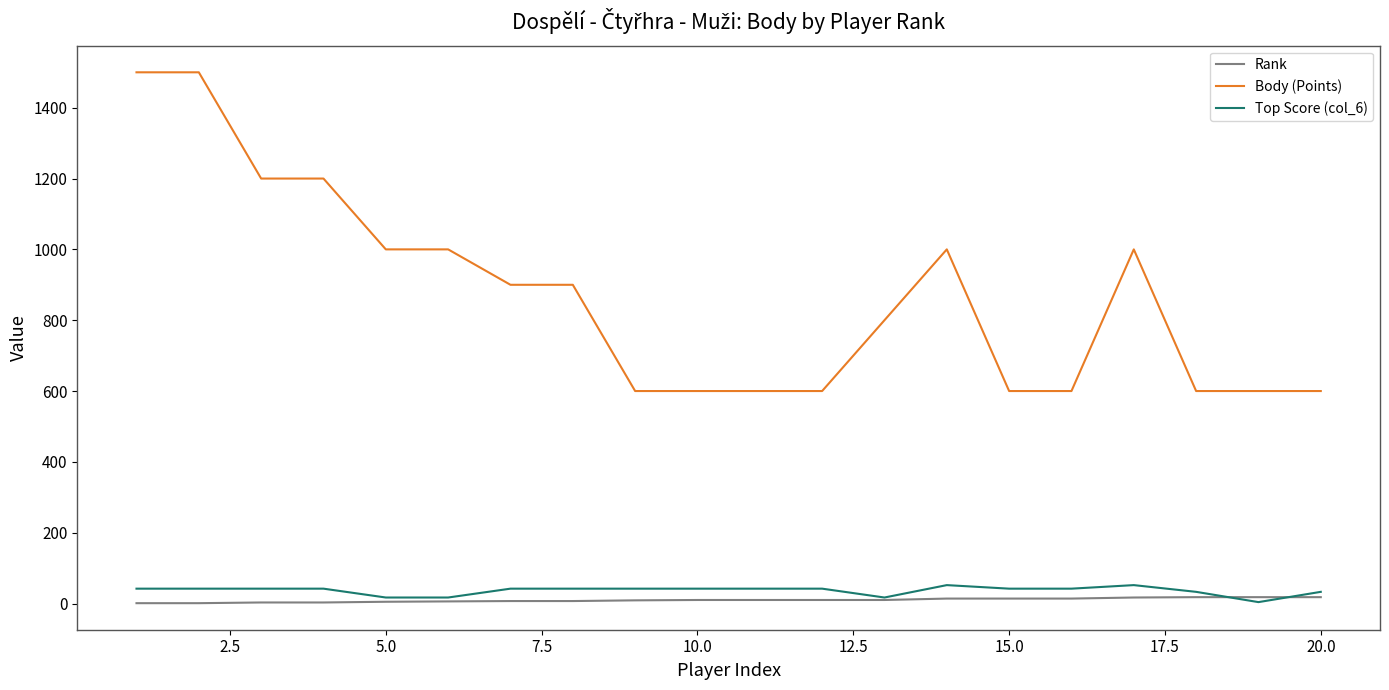

What is the average value of the Rank series?

10